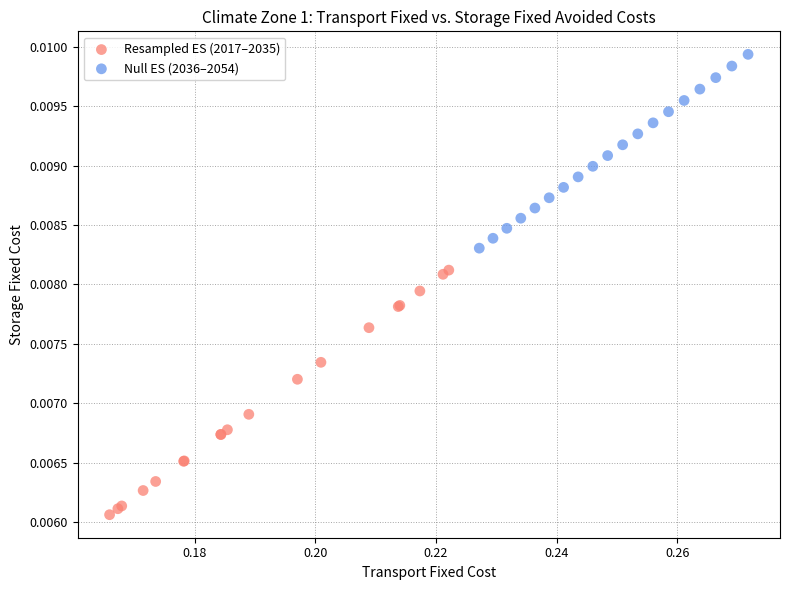

What are all the series names shown in the legend?

Resampled ES (2017–2035), Null ES (2036–2054)